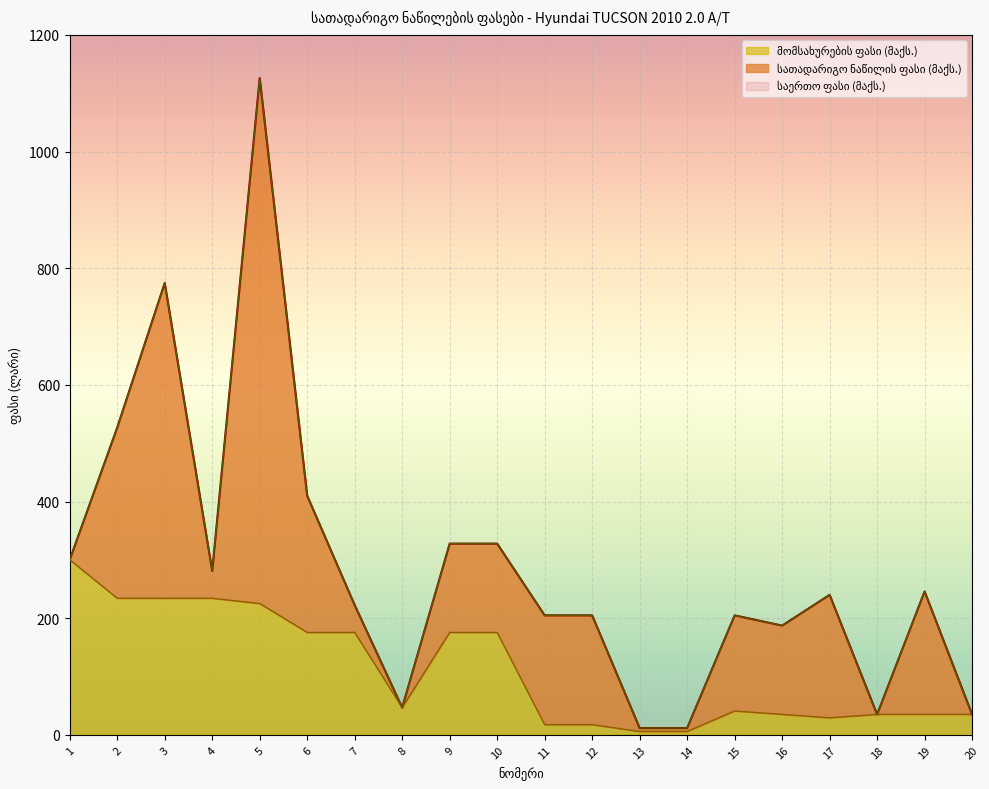

Where is საერთო ფასი (მაქს.) nearest to the value 568?

2